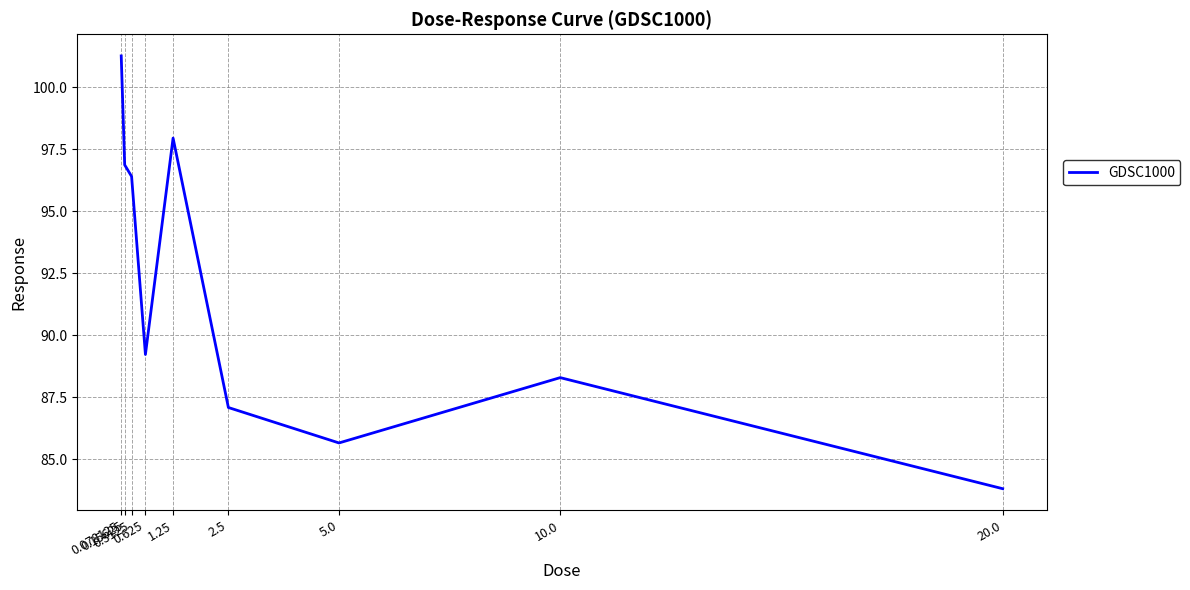

The value at 0.3125 is 31.4. True or false?

False